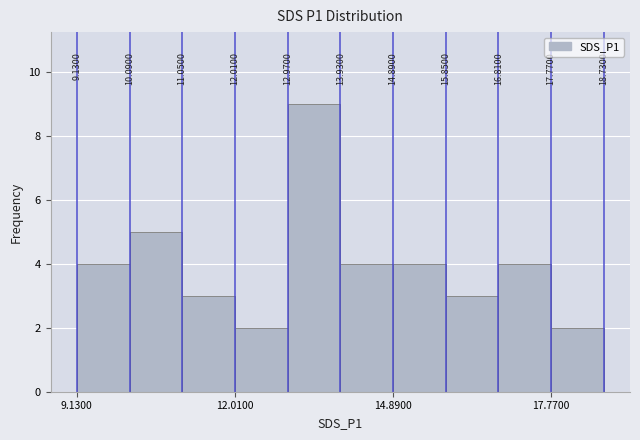

Read against the x-axis, roughly where is the centre of the tallest bar?

13.5